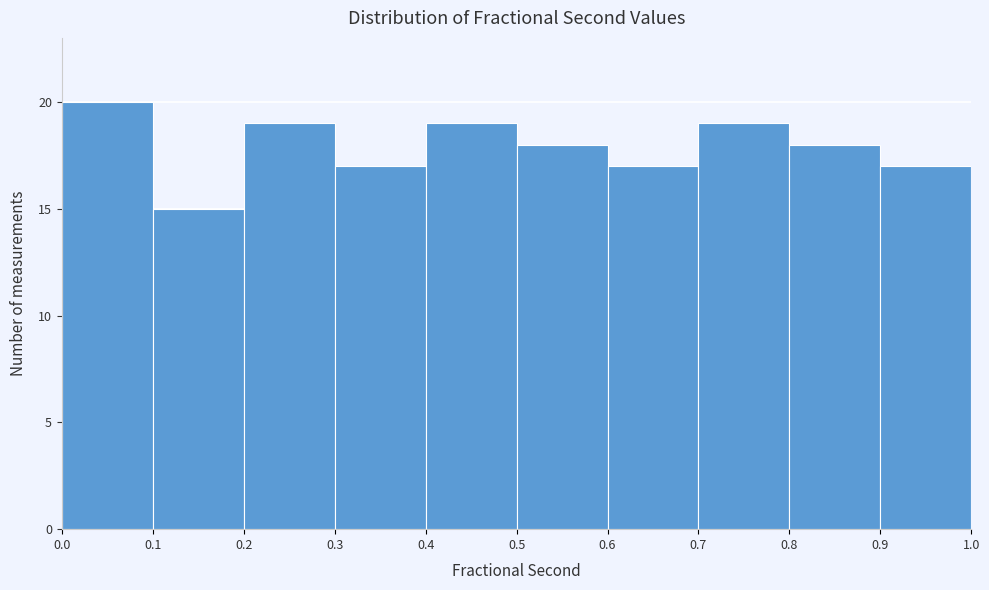

Over which range of the x-axis is the bar tallest?

0.0 to 0.1